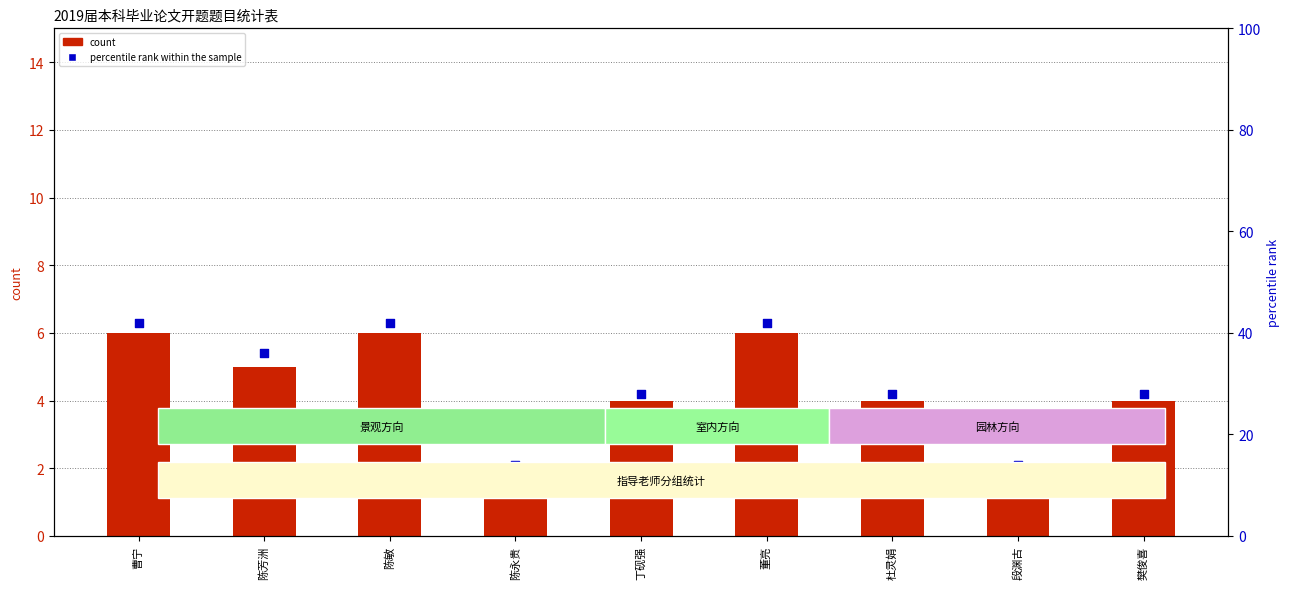

Which series has the largest total across all categories?

percentile rank within the sample